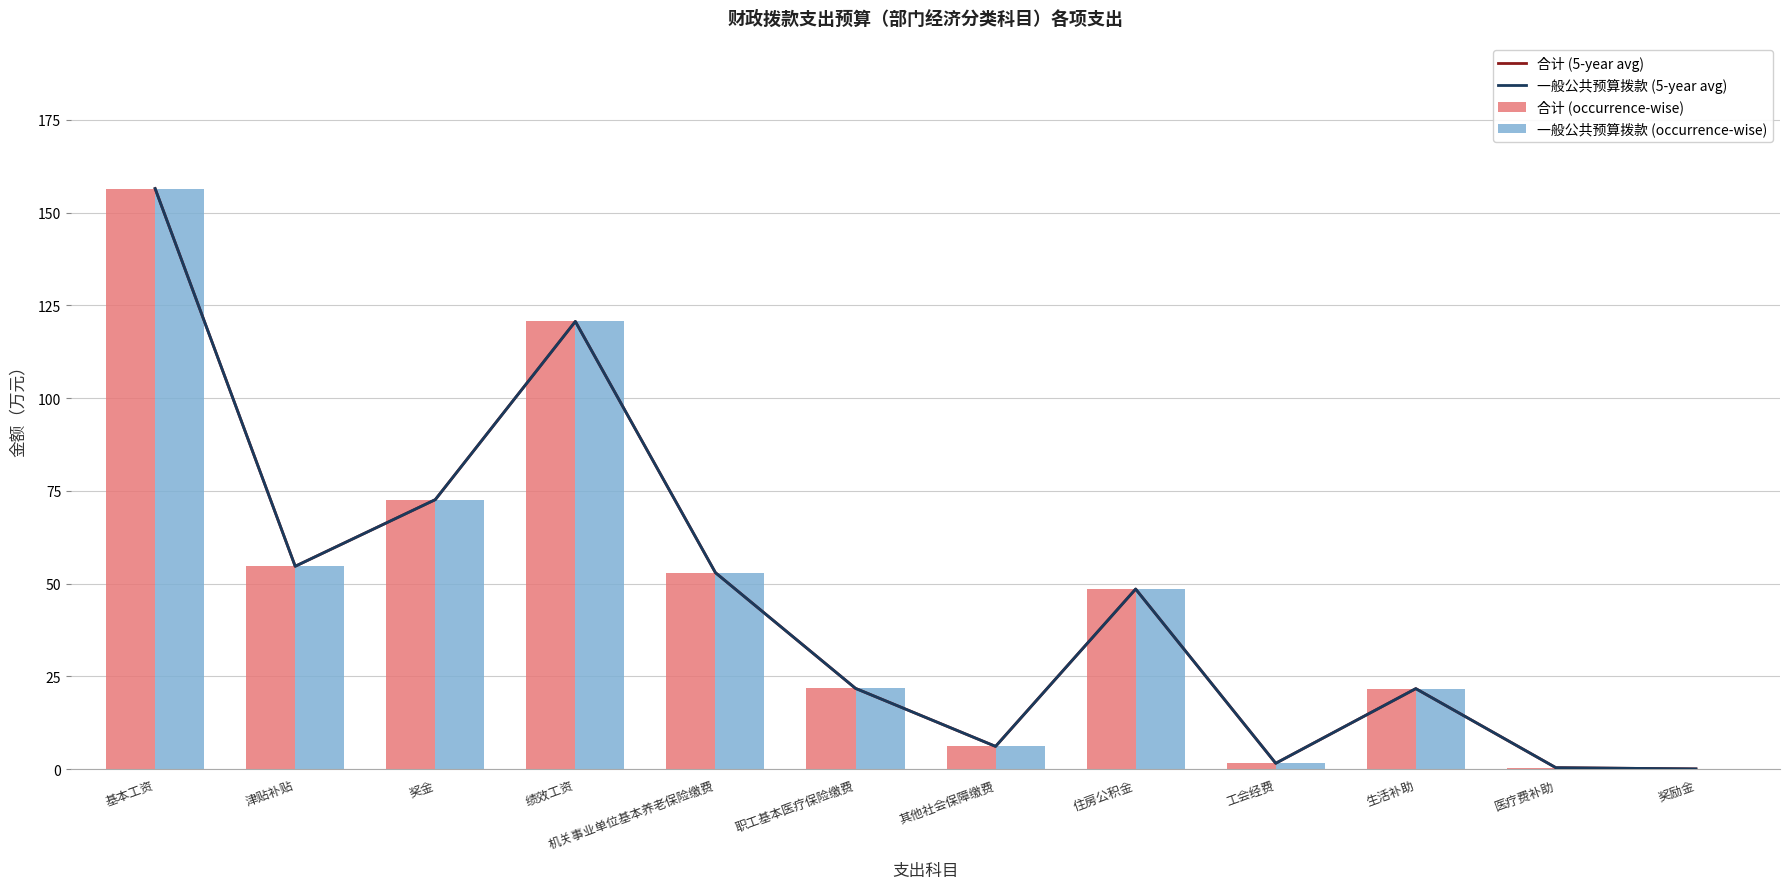

What is the difference between the 一般公共预算拨款 (5-year avg) values at 生活补助 and 医疗费补助?

21.3